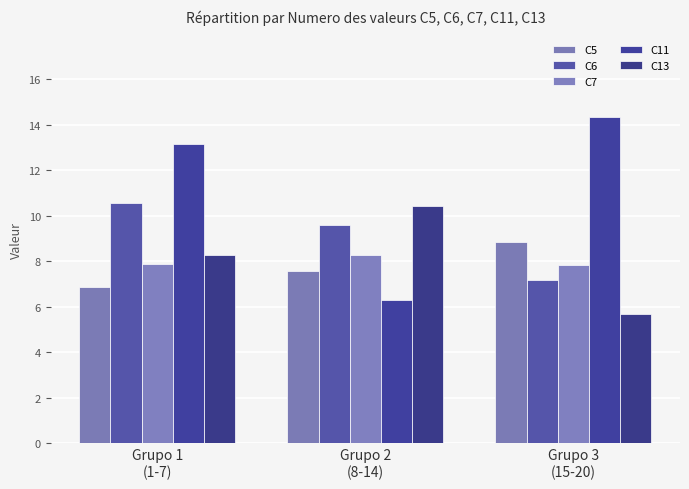

Which series has the largest total across all categories?

C11